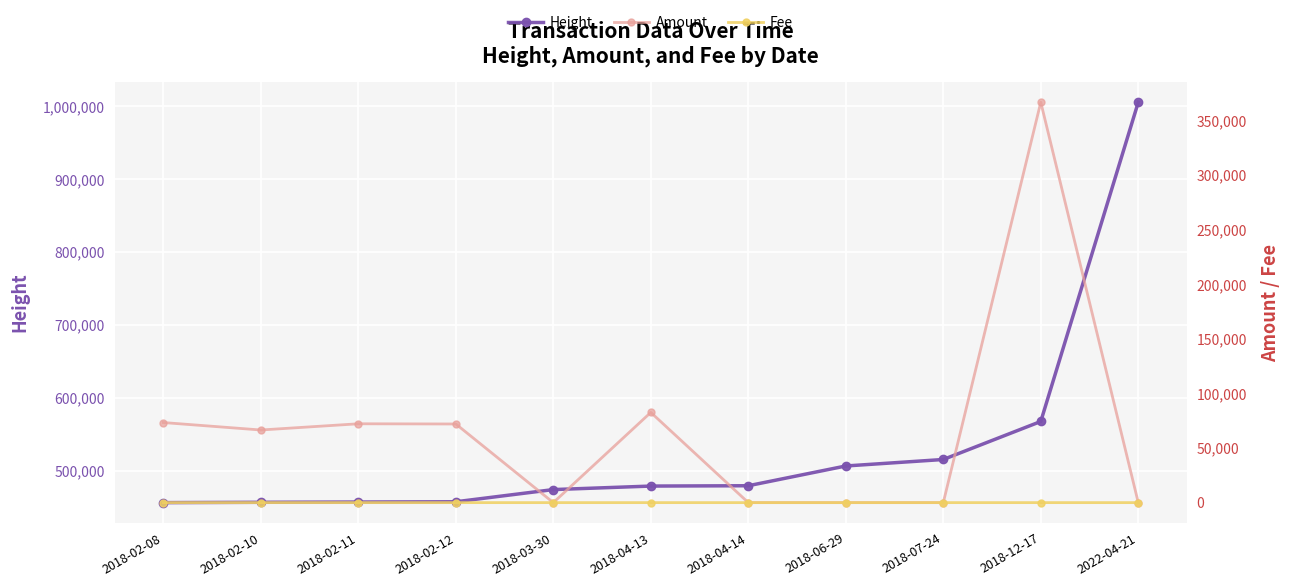

In Amount, how many points are higher than both neighbors (excluding endpoints)?

3